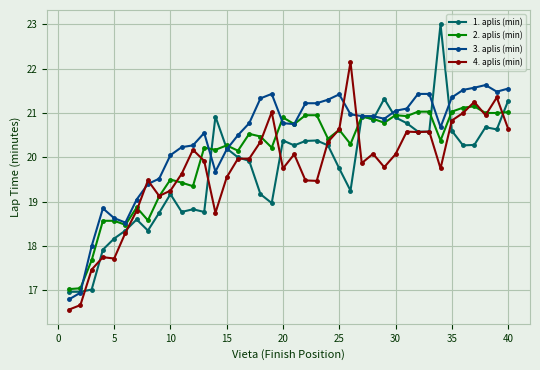

List the series in order of their peak value, highest first.

1. aplis (min), 4. aplis (min), 3. aplis (min), 2. aplis (min)